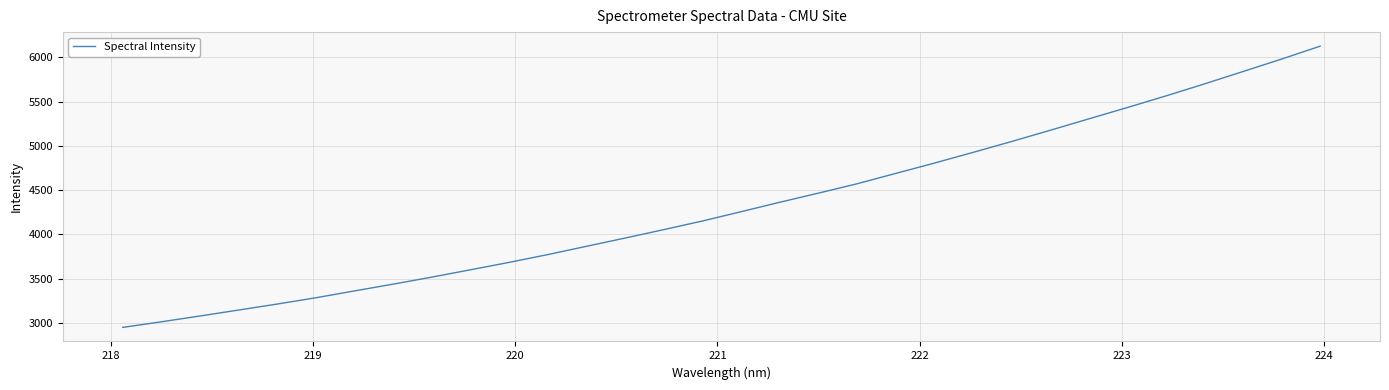

Reading left to right, transcribe all the data shown in this chart.

2948.4	3011.7	3077.4	3144.7	3212.6	3283.8	3360.9	3437.6	3516.8	3599.8	3683.4	3771.5	3864.8	3958.1	4053.3	4150.5	4255.7	4362.0	4465.2	4570.7	4687.5	4804.1	4924.8	5047.7	5174.7	5303.4	5431.7	5562.9	5698.9	5838.7	5979.5	6125.3